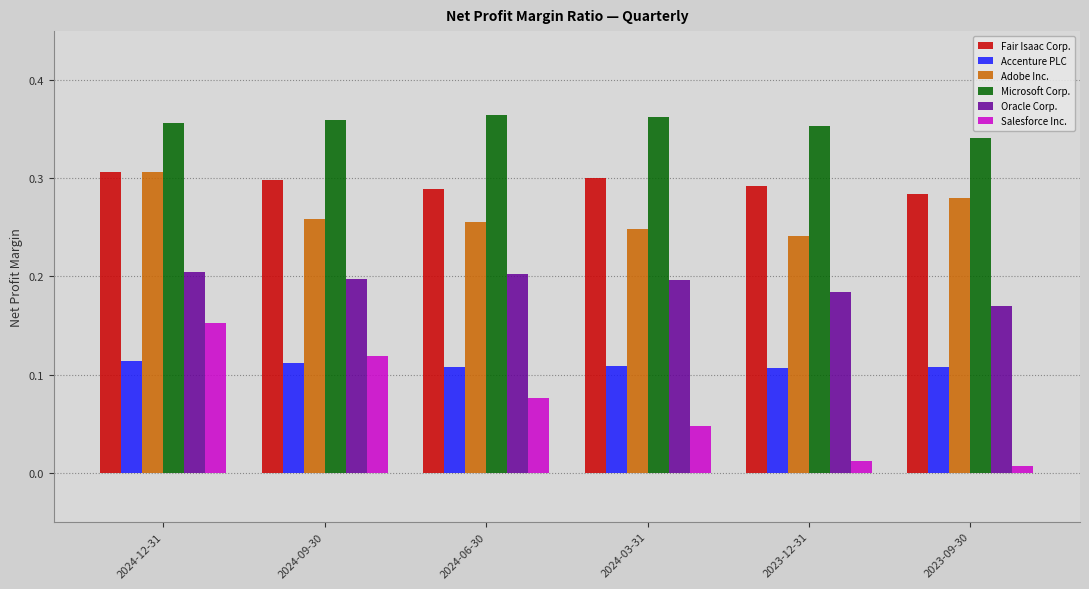

What is the sum of all Microsoft Corp. values?

2.1